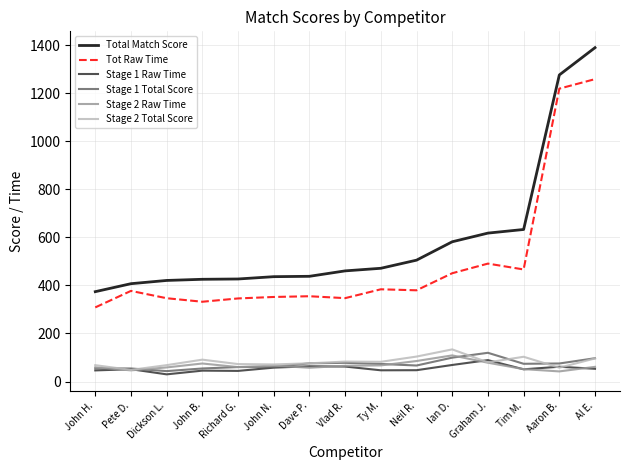

Where does the Tot Raw Time series first go above 377?

Pete D.